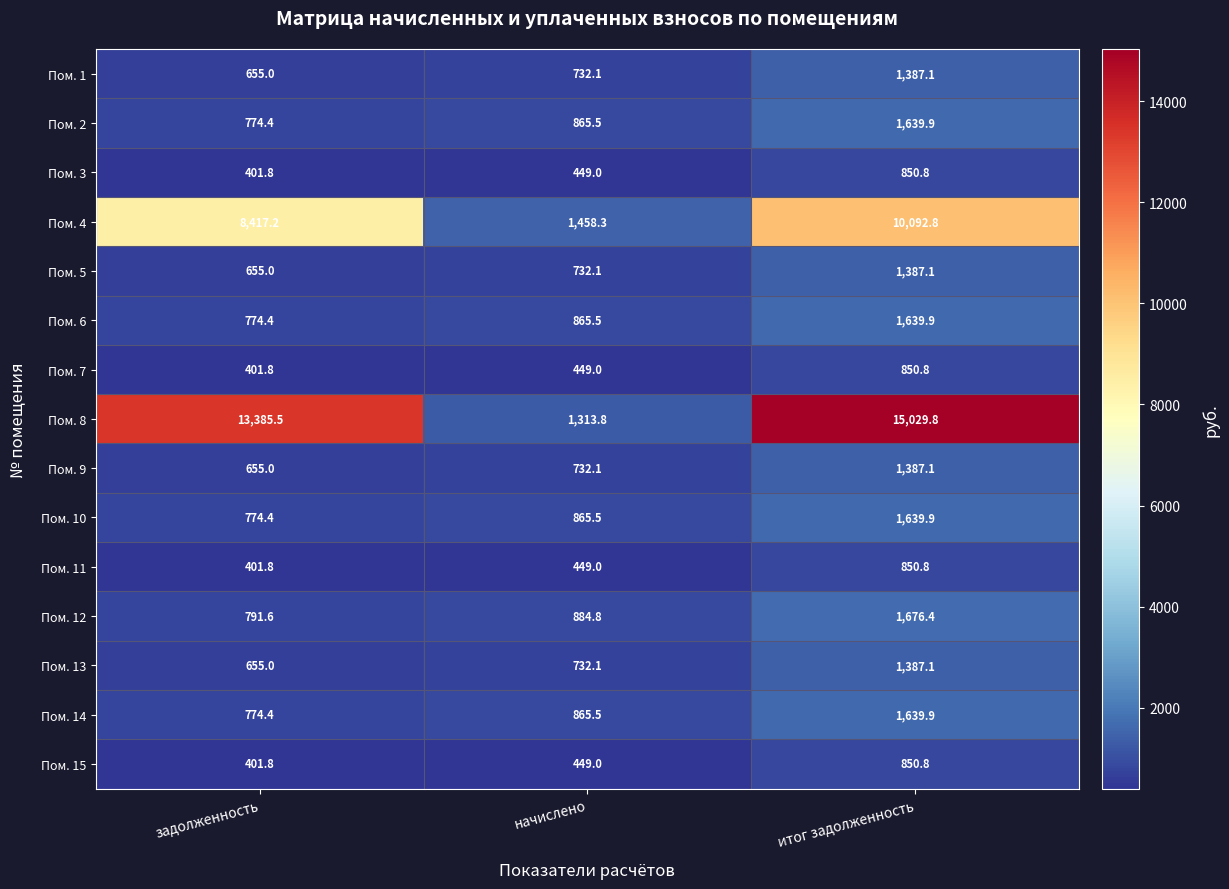

What is the smallest value displayed?

401.8